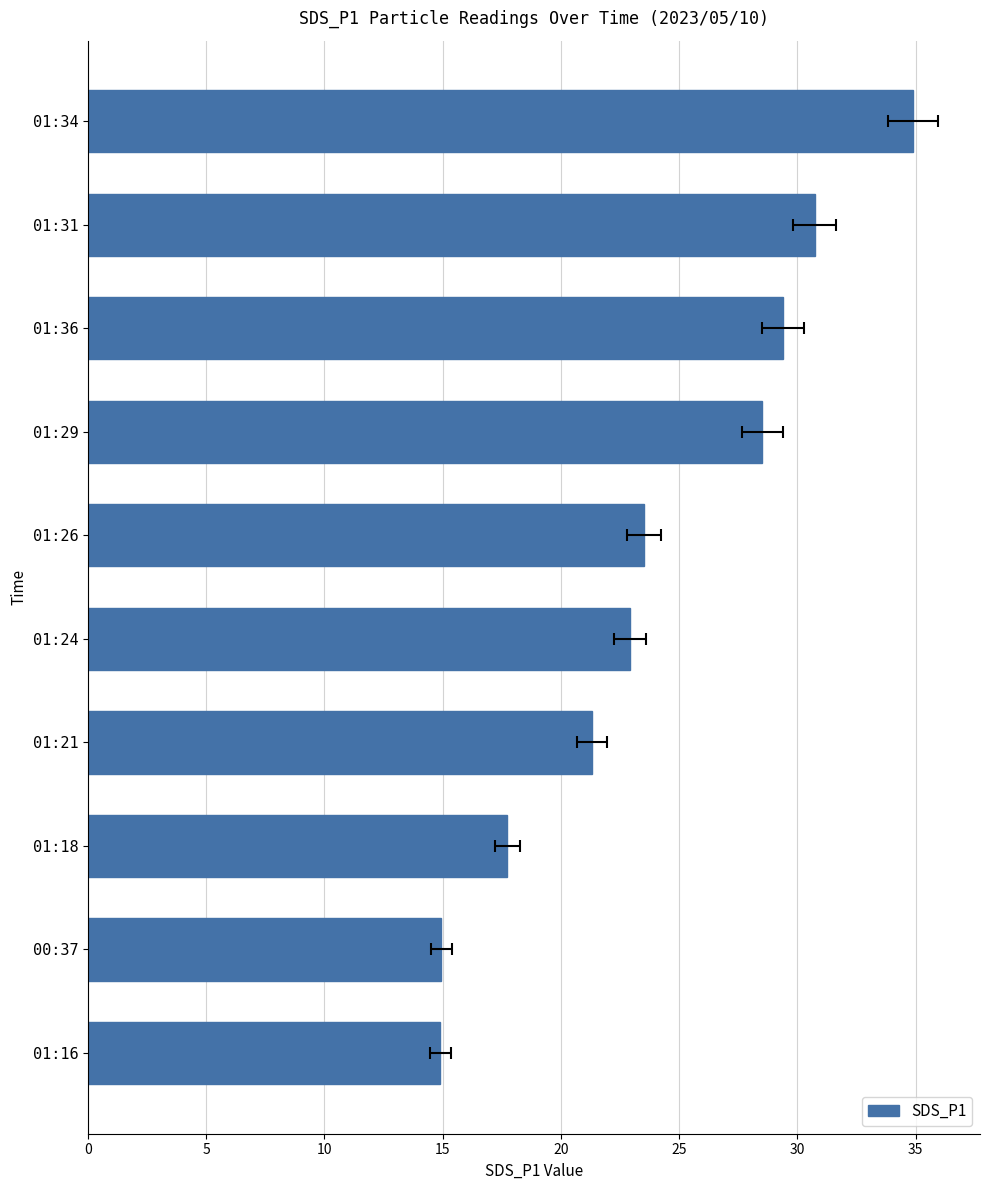

What is the value of the 5th bar from the left?

22.9